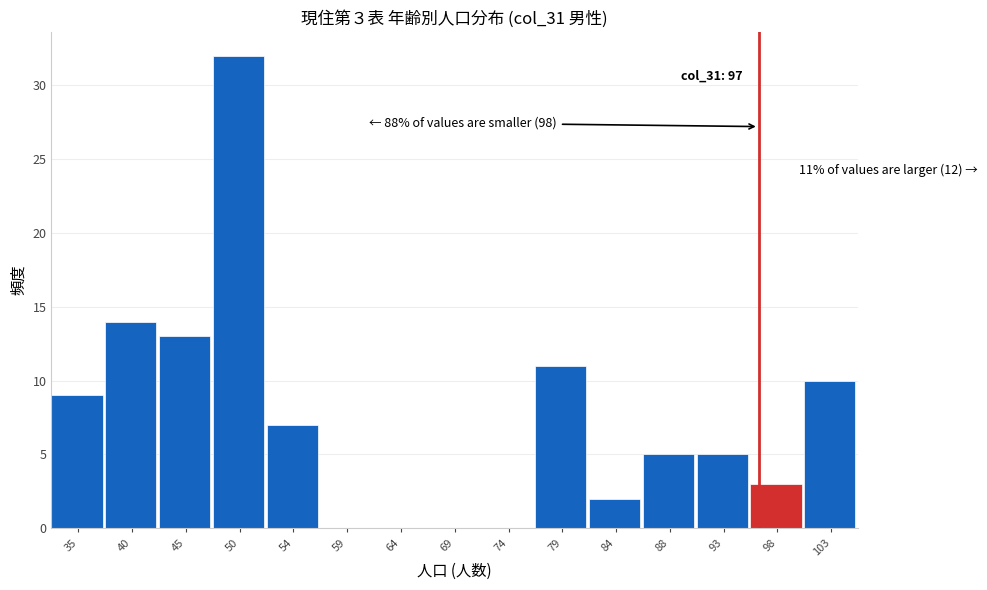

Reading right to left, what are all the values shown in this chart?

103=10	98=3	93=5	88=5	84=2	79=11	74=0	69=0	64=0	59=0	54=7	50=32	45=13	40=14	35=9